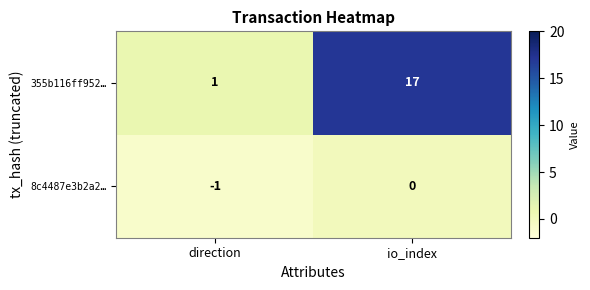

At which category does the chart reach its minimum across all series?

direction